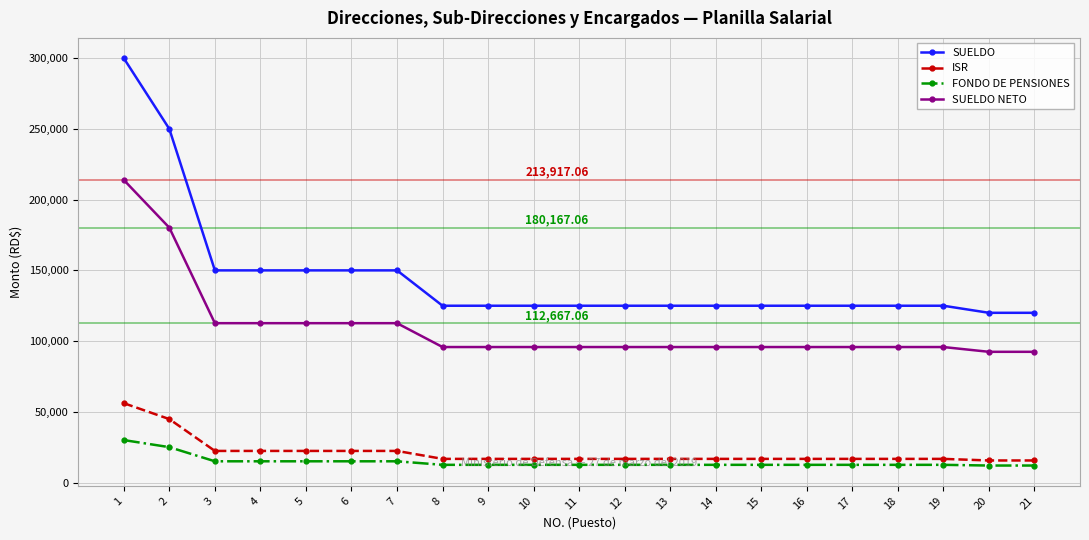

What is the difference between the highest and lowest values at 20?

108000.0